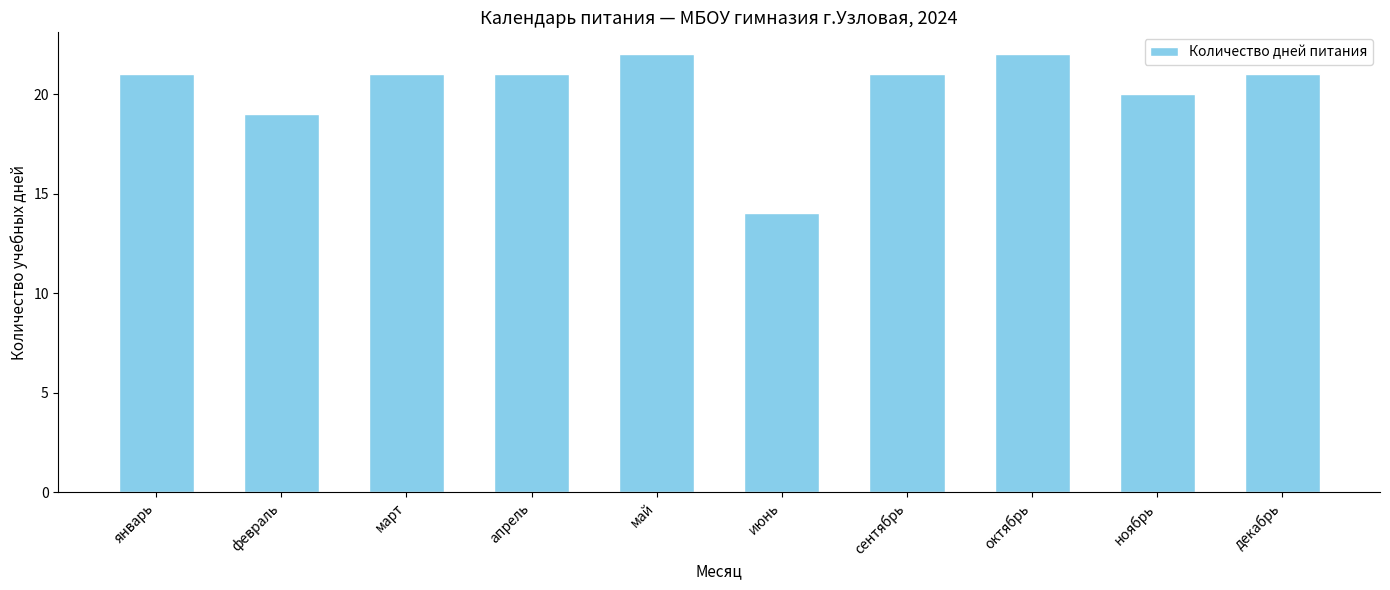

Reading left to right, transcribe all the data shown in this chart.

21	19	21	21	22	14	21	22	20	21